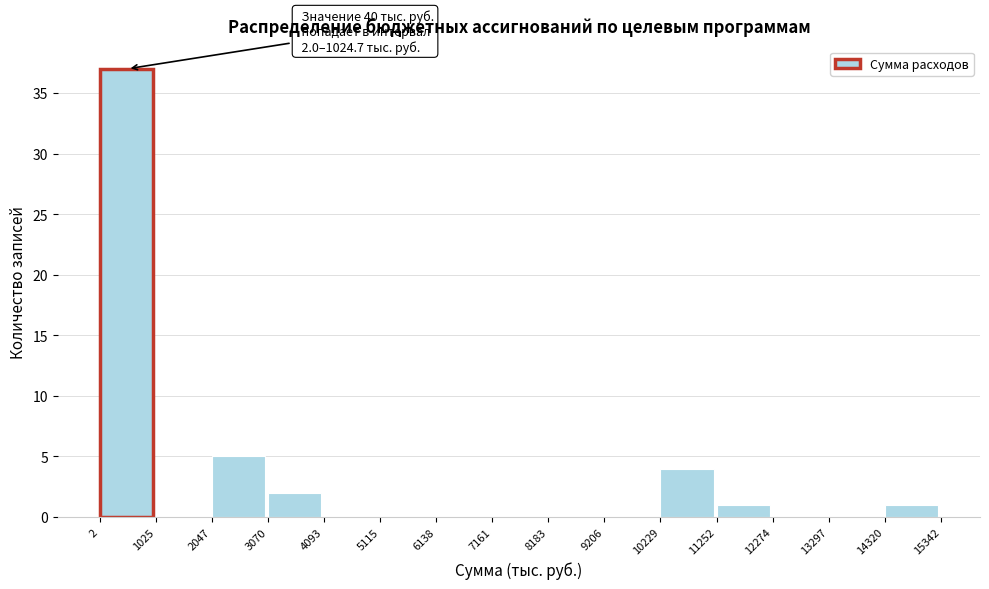

Over which range of the x-axis is the bar tallest?

2 to 1025